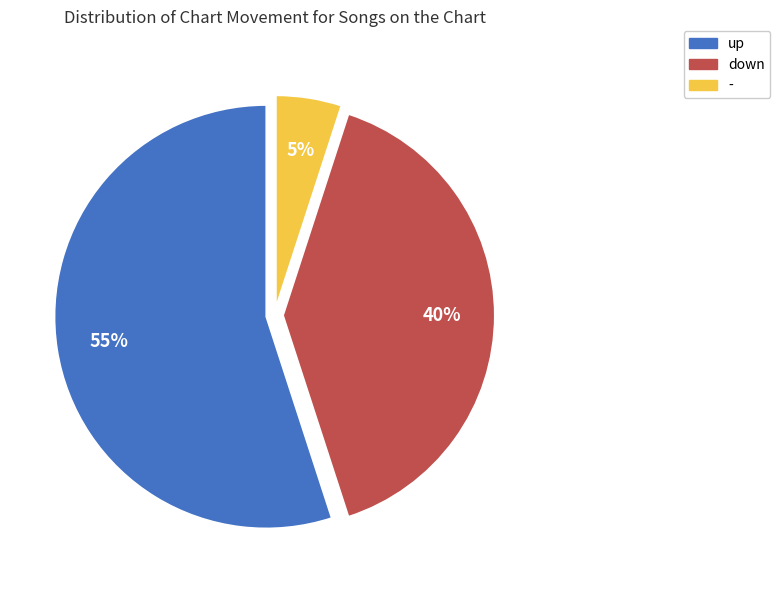

What is the largest slice in the pie chart?

up